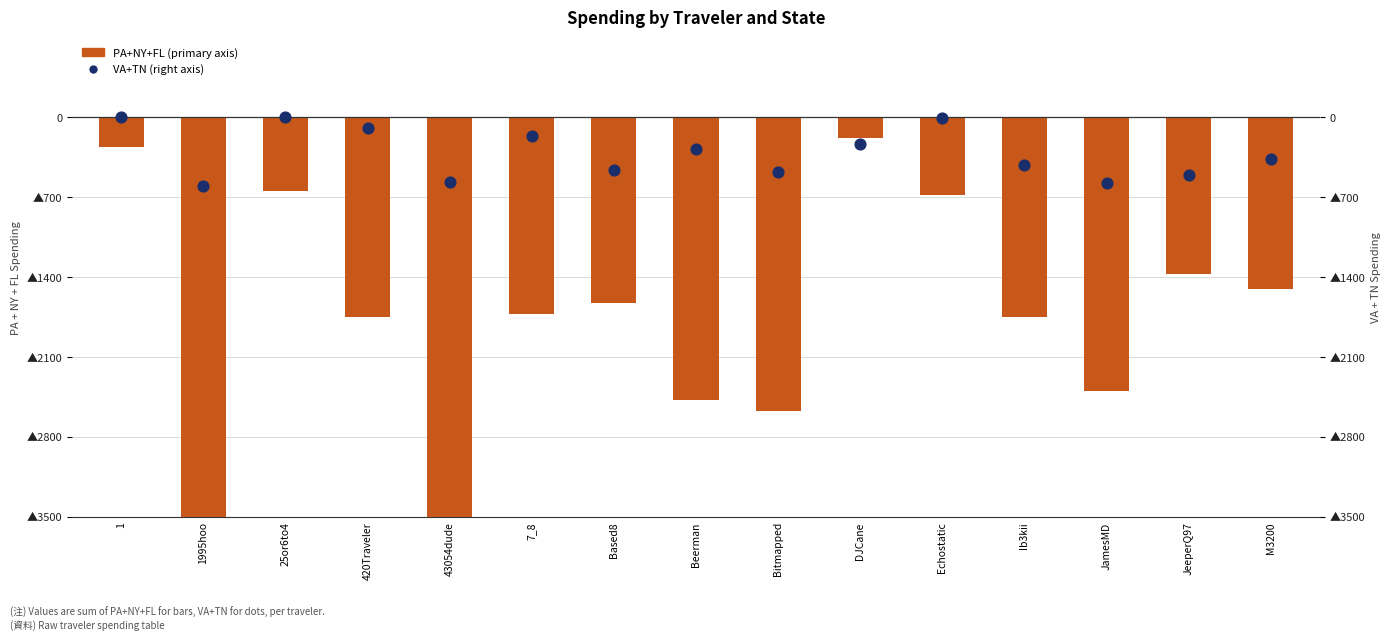

Which series contains the highest Y value?

VA+TN (secondary)